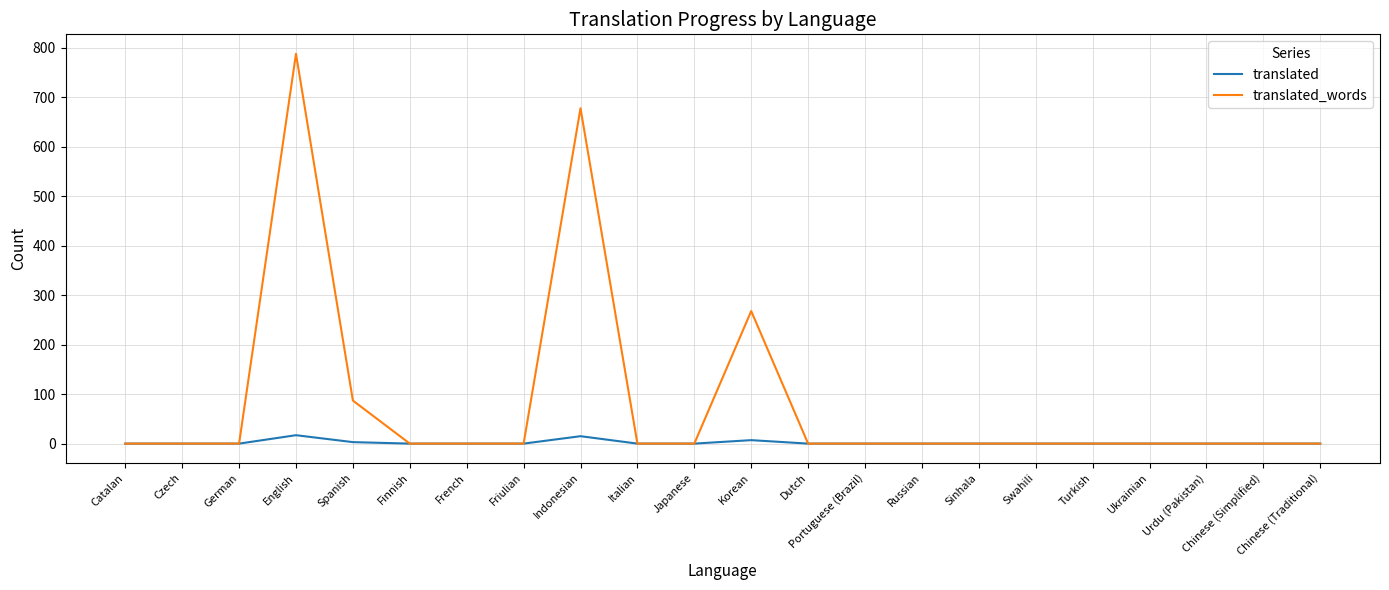

What is the difference between the maximum and minimum values in the translated_words series?

788